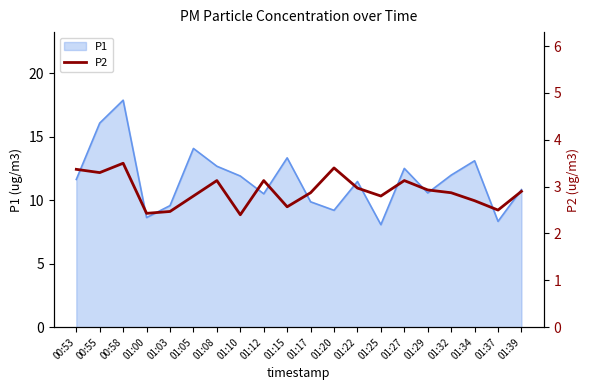

The value at 01:03 is 2.5. True or false?

True